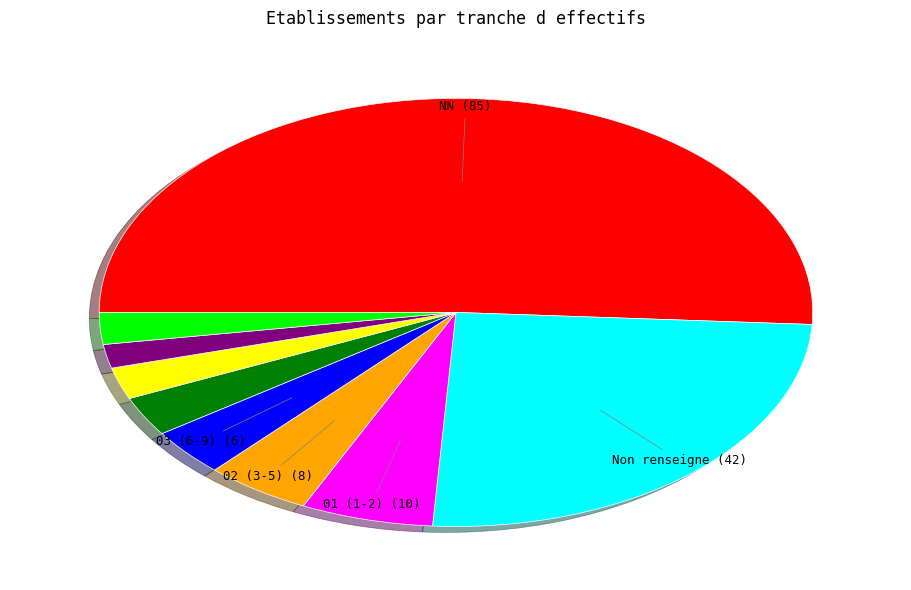

Does any single category account for the majority?

Yes